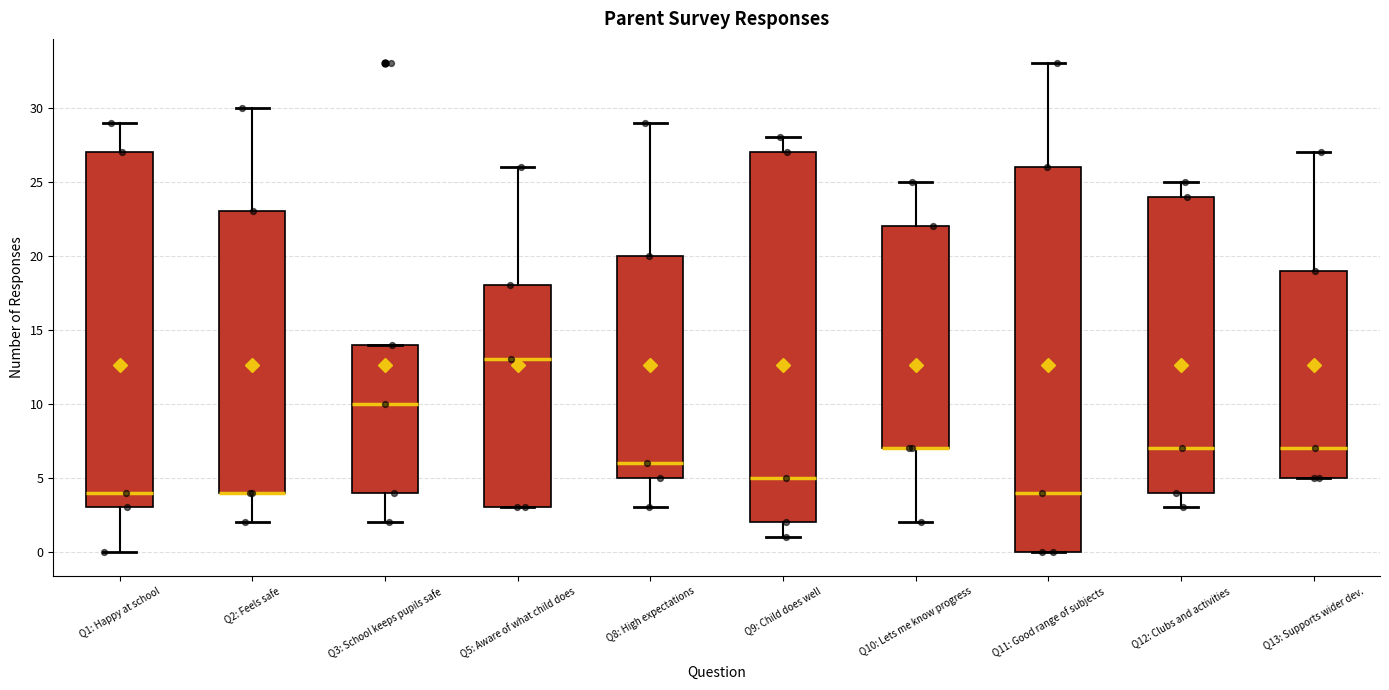

Comparing the boxes themselves (not the whiskers), which one is the tallest?

Q11: Good range of subjects